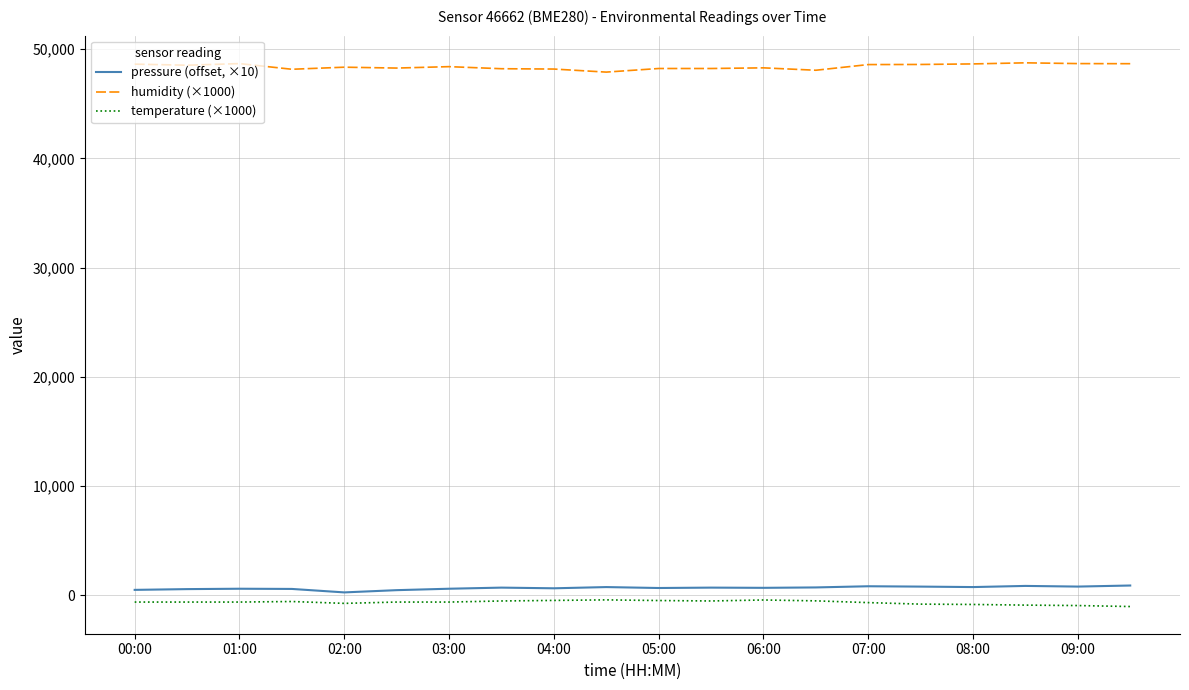

What is the greatest value displayed?

48750.0